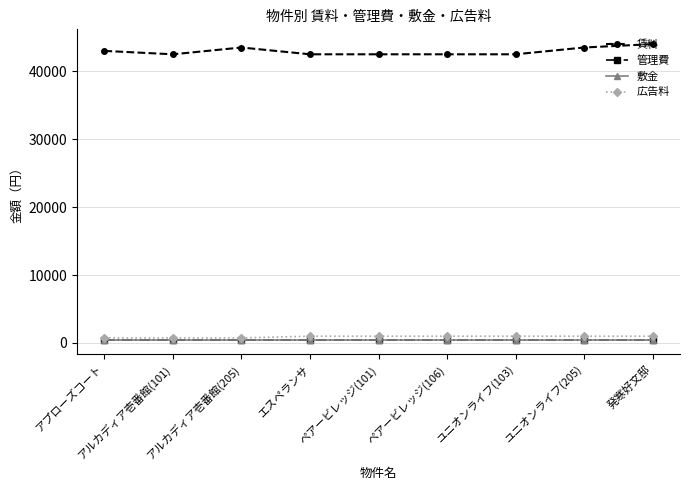

True or false: 賃料 and 広告料 cross at least once.

False